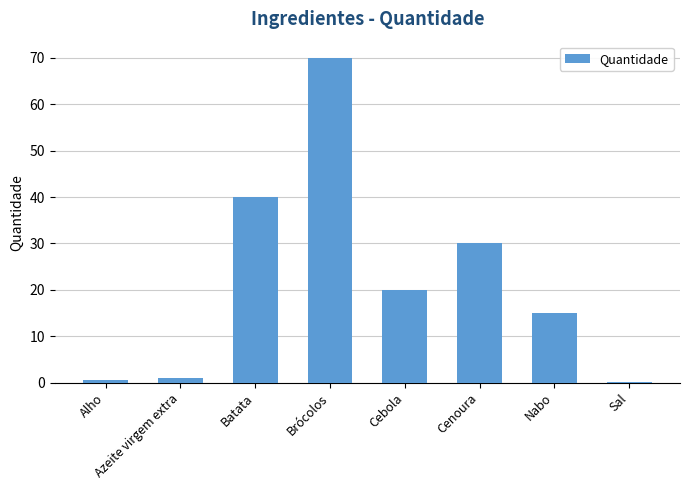

Which label corresponds to the largest value in the chart?

Brócolos